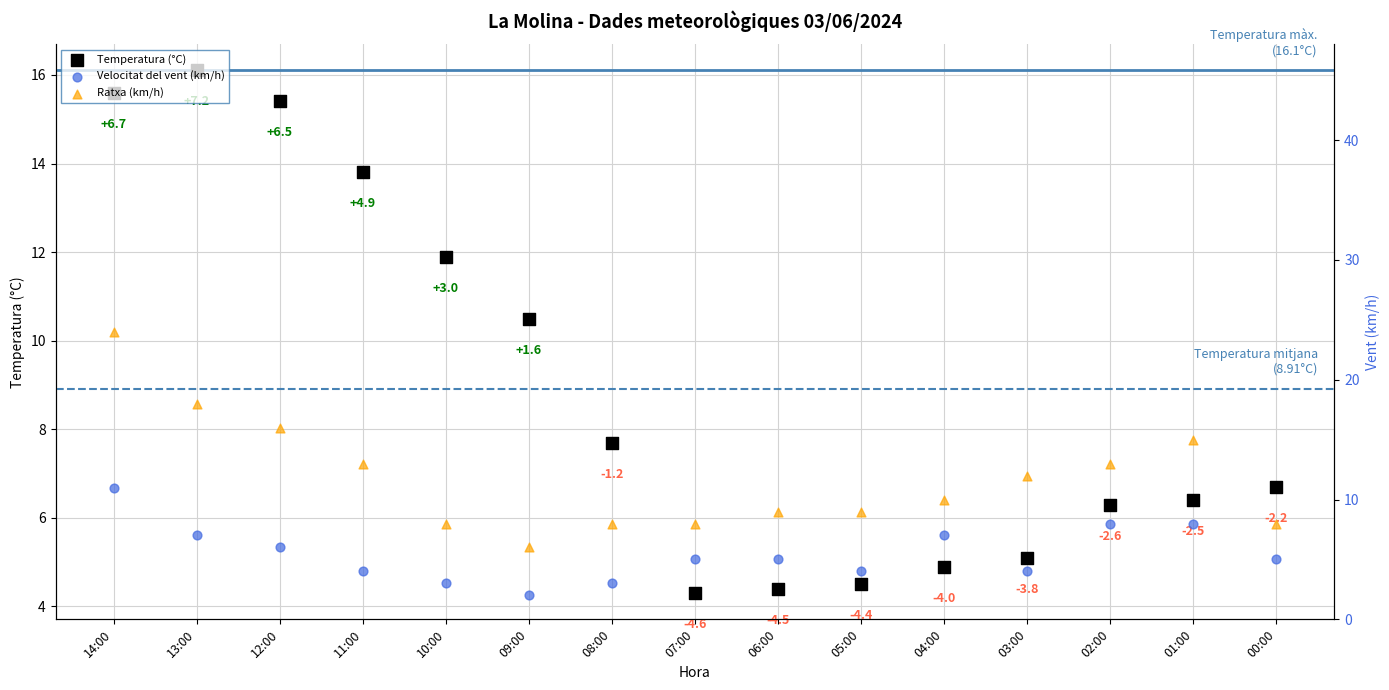

What are all the series names shown in the legend?

Temperatura (°C), Velocitat del vent (km/h), Ratxa (km/h)